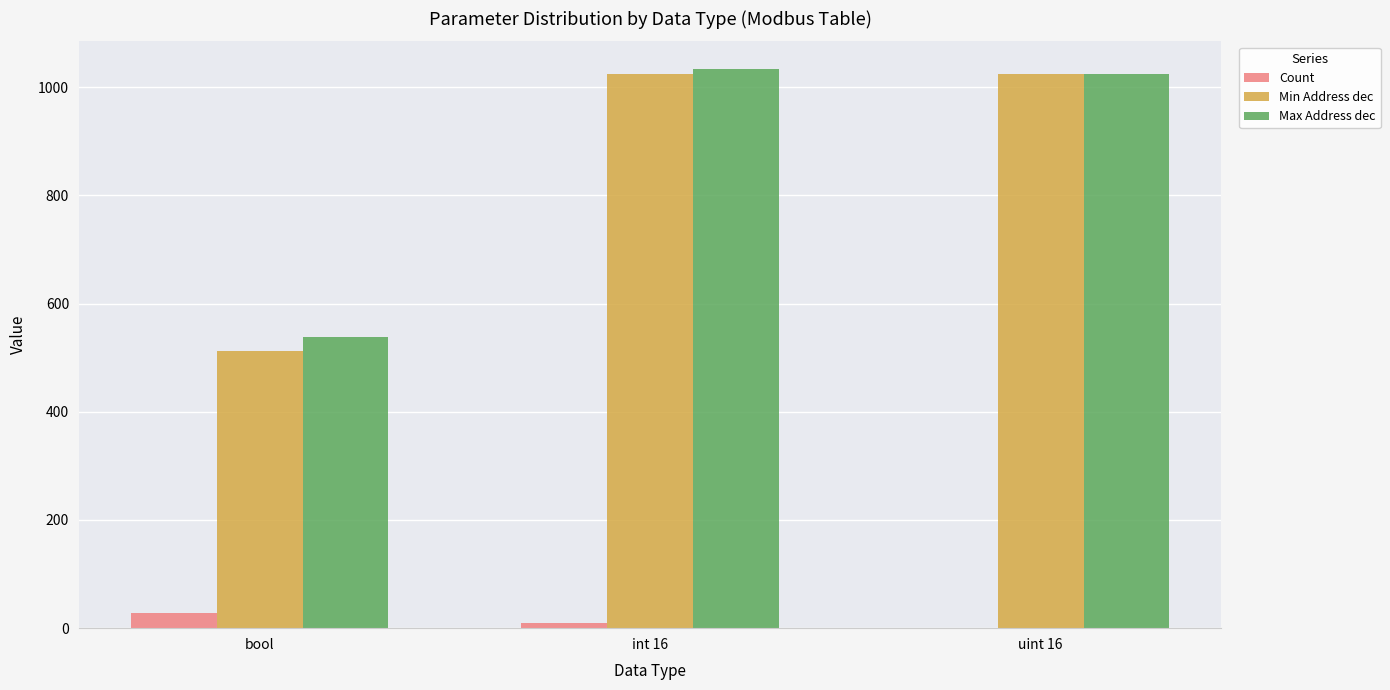

Between bool and uint 16, which series saw the biggest shift?

Min Address dec